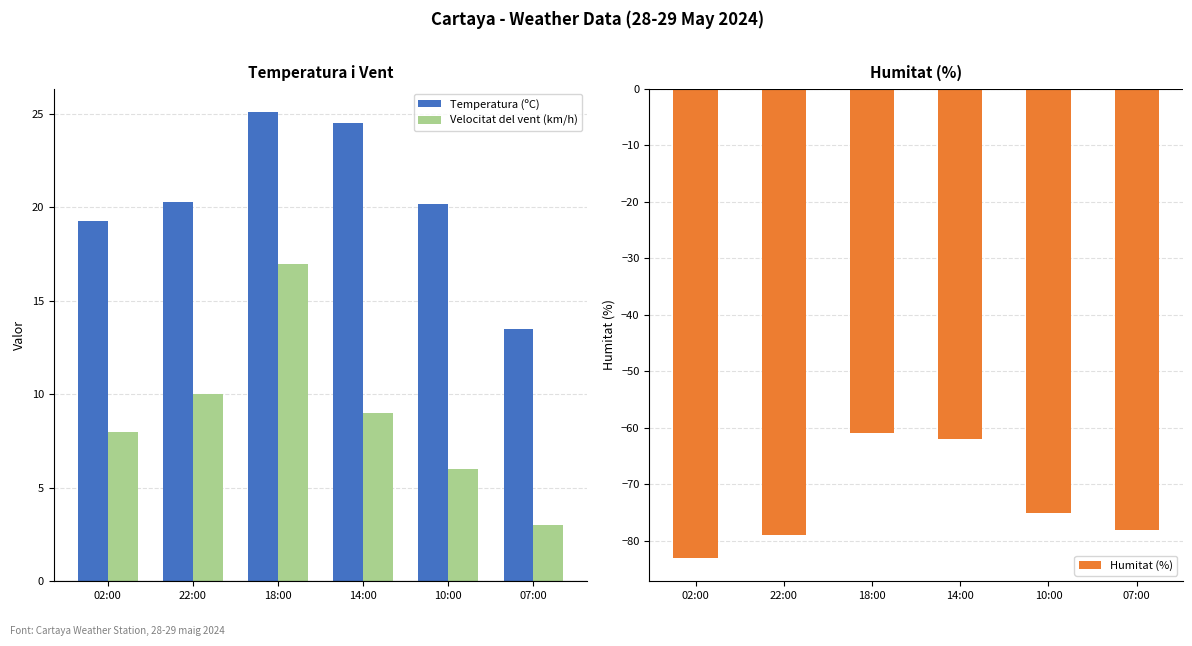

Does the chart contain stacked bars?

No